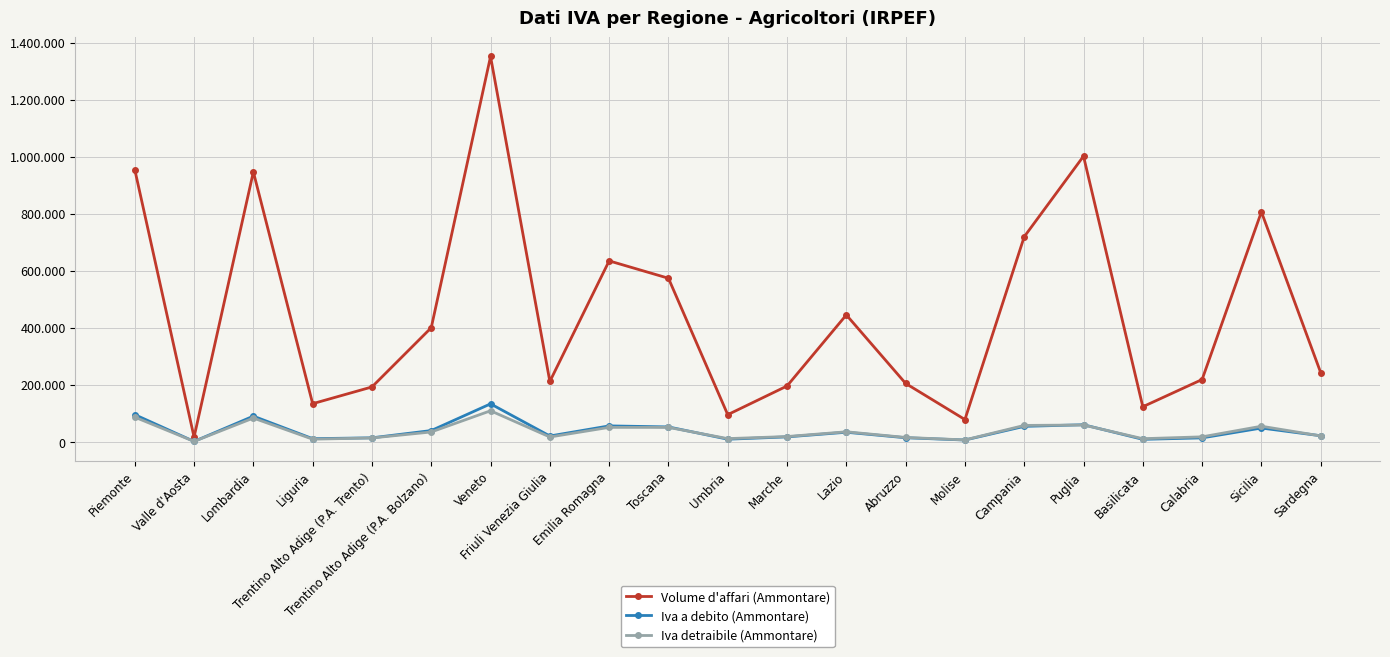

What is the sum of the Iva a debito (Ammontare) values at Liguria and Sardegna?

32652